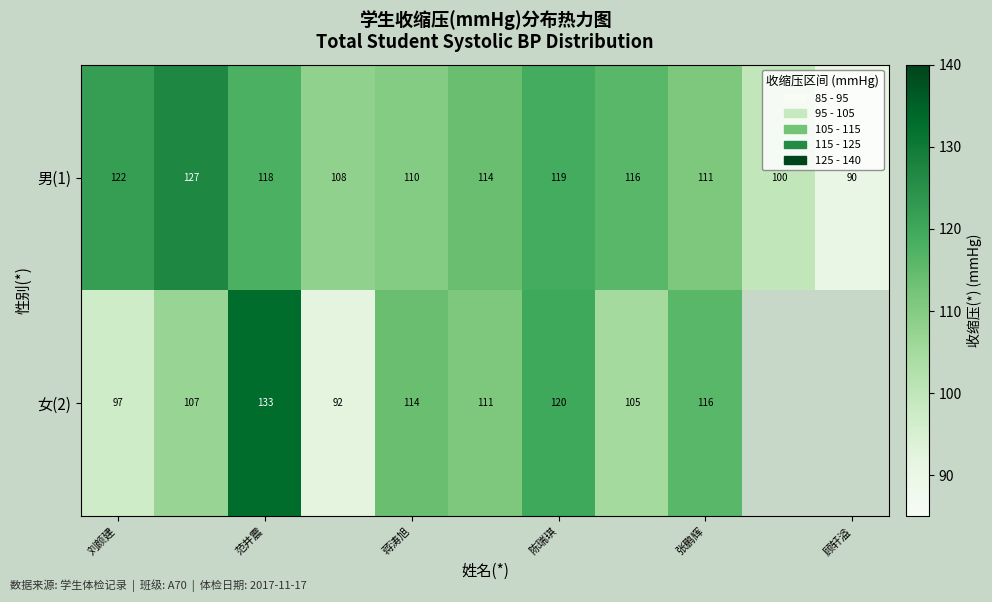

What is the difference between the highest and lowest values at 范井震?

15